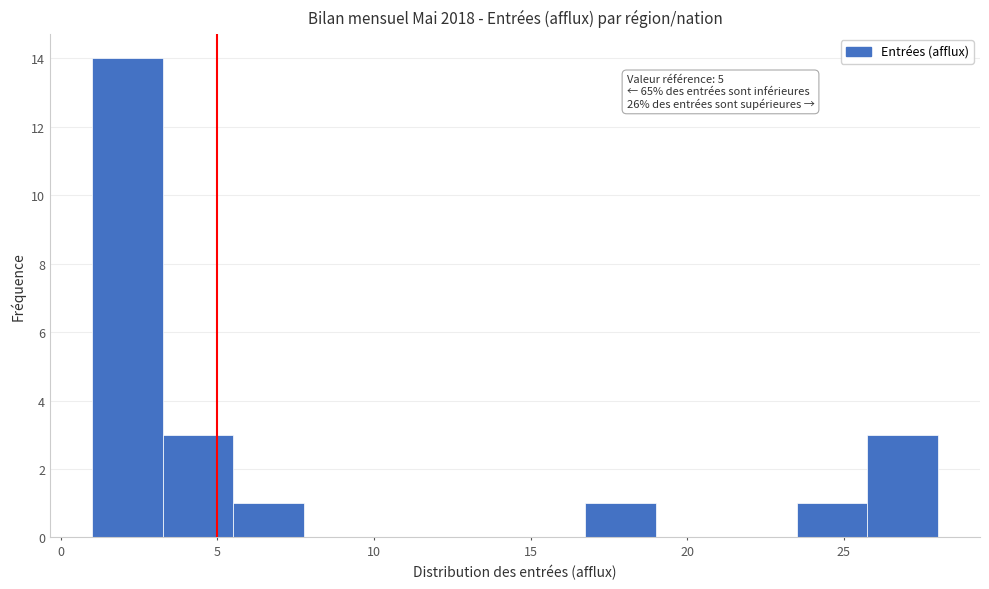

Over which range of the x-axis is the bar tallest?

1.00 to 3.25